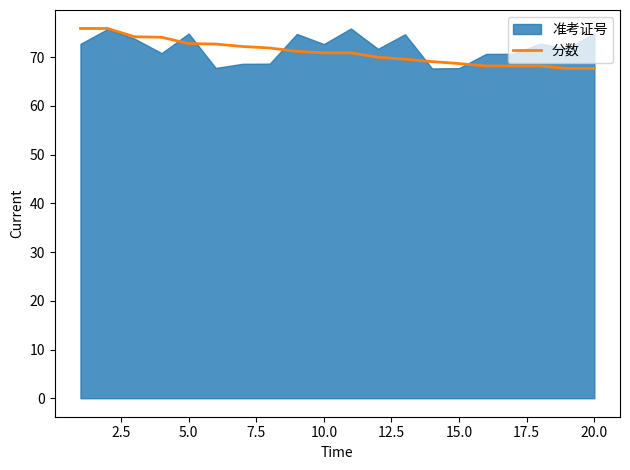

The value of 分数 at 10.0 is 93.7. True or false?

False